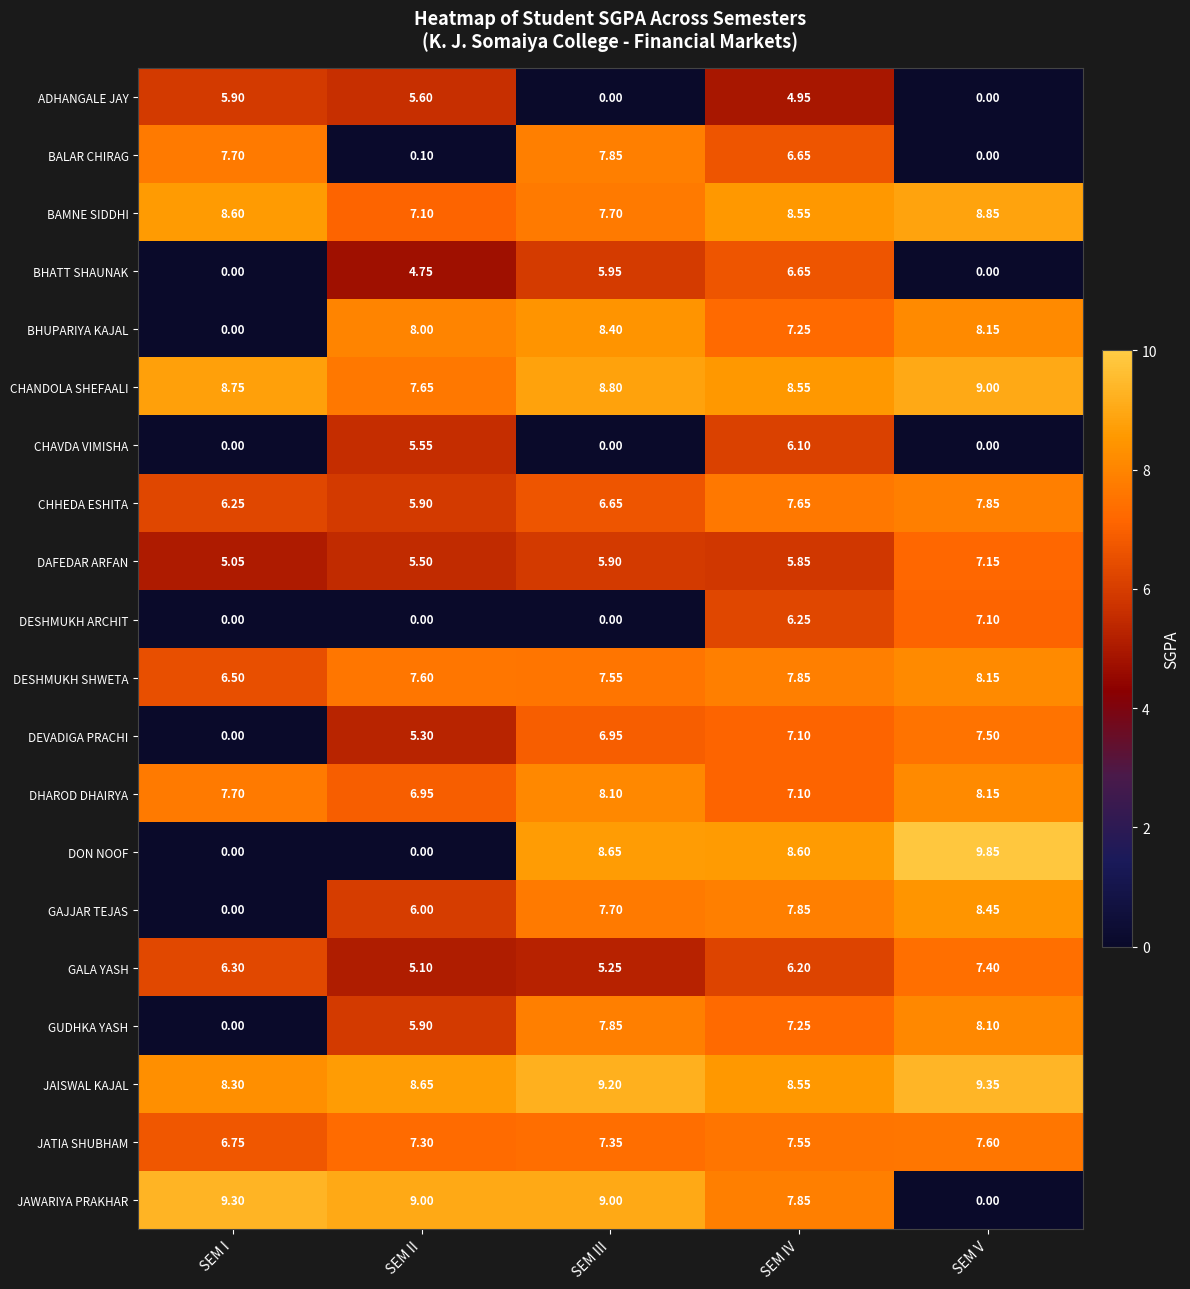

Rank the categories by DHAROD DHAIRYA value from highest to lowest.

SEM V, SEM III, SEM I, SEM IV, SEM II